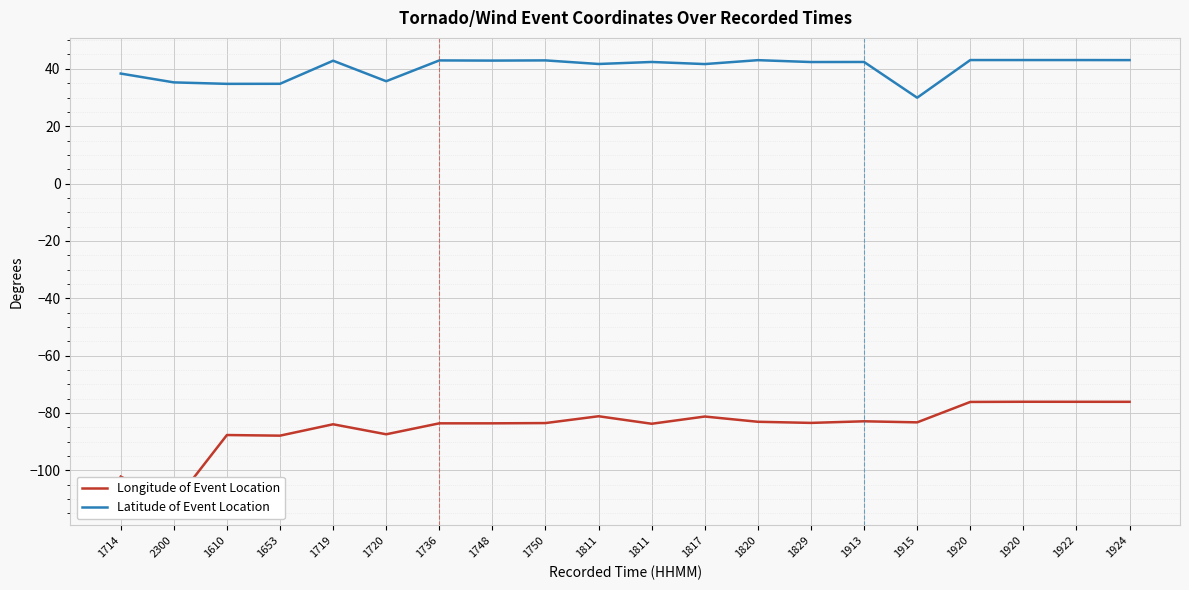

Rank the categories by Latitude of Event Location value from highest to lowest.

1920, 1920, 1922, 1924, 1820, 1750, 1736, 1748, 1719, 1811, 1913, 1829, 1811, 1817, 1714, 1720, 2300, 1653, 1610, 1915